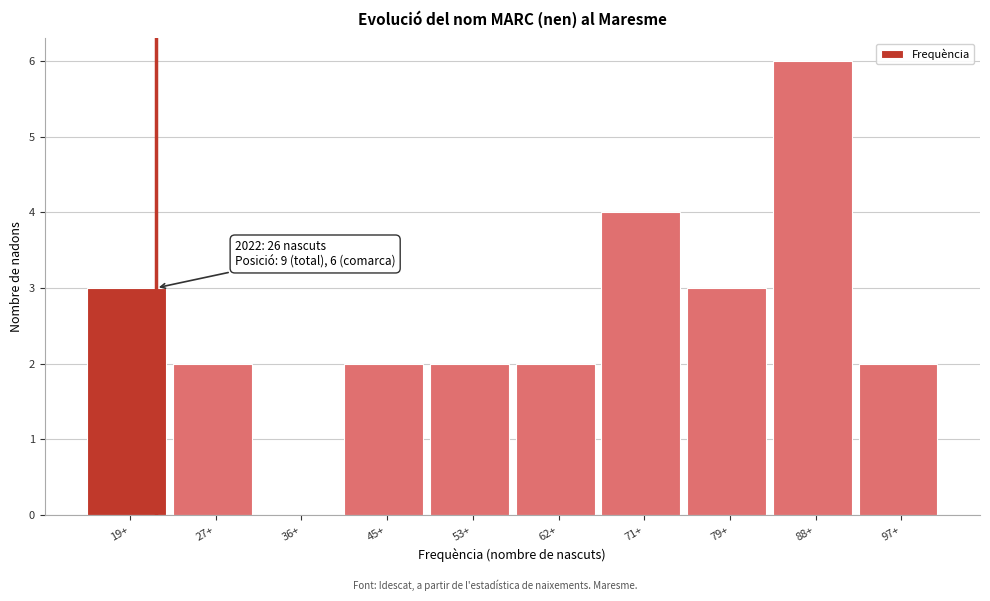

Reading left to right, extract all data points from this chart.

19+=3	27+=2	36+=0	45+=2	53+=2	62+=2	71+=4	79+=3	88+=6	97+=2